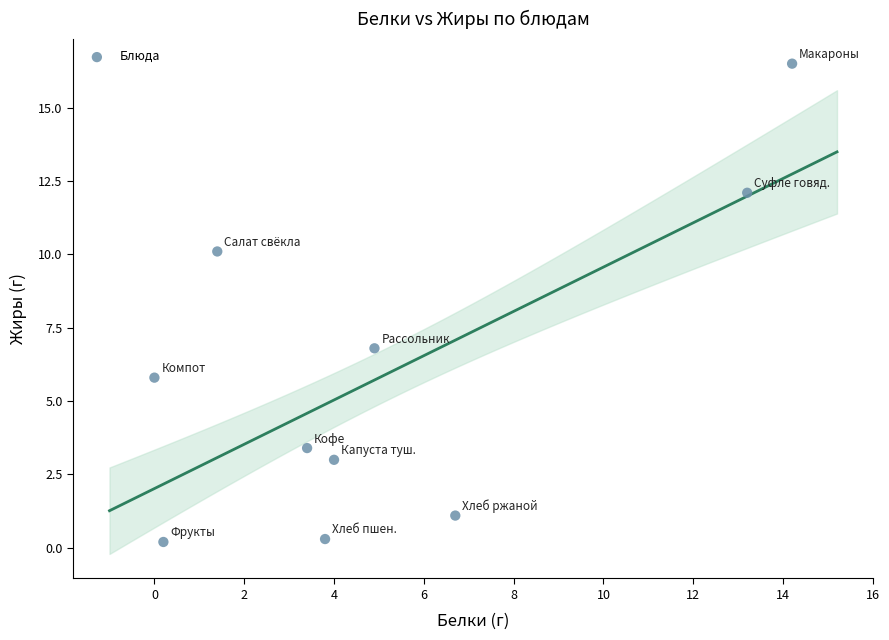

What Y value in the scatter plot is closest to 8?

6.8